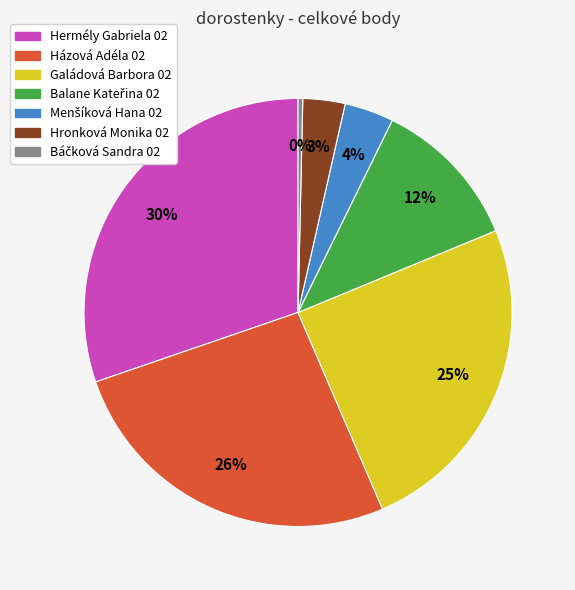

To the nearest percent, what percentage of the pie is Hronková Monika 02?

3%